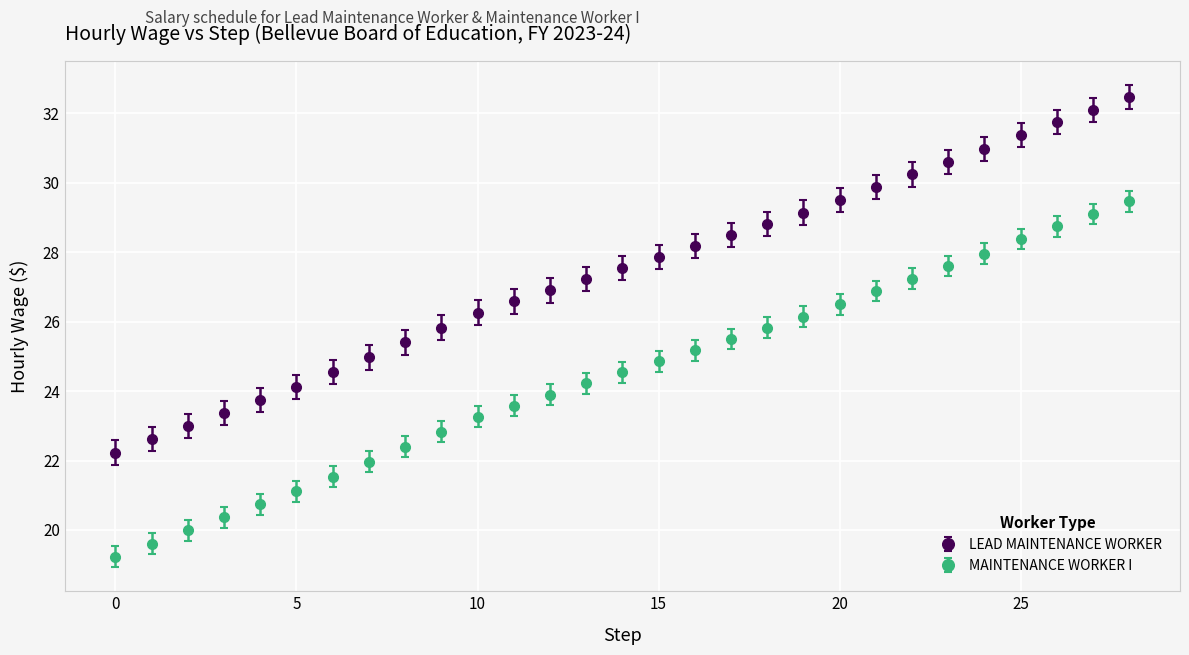

What is the average value of the LEAD MAINTENANCE WORKER series?

27.4